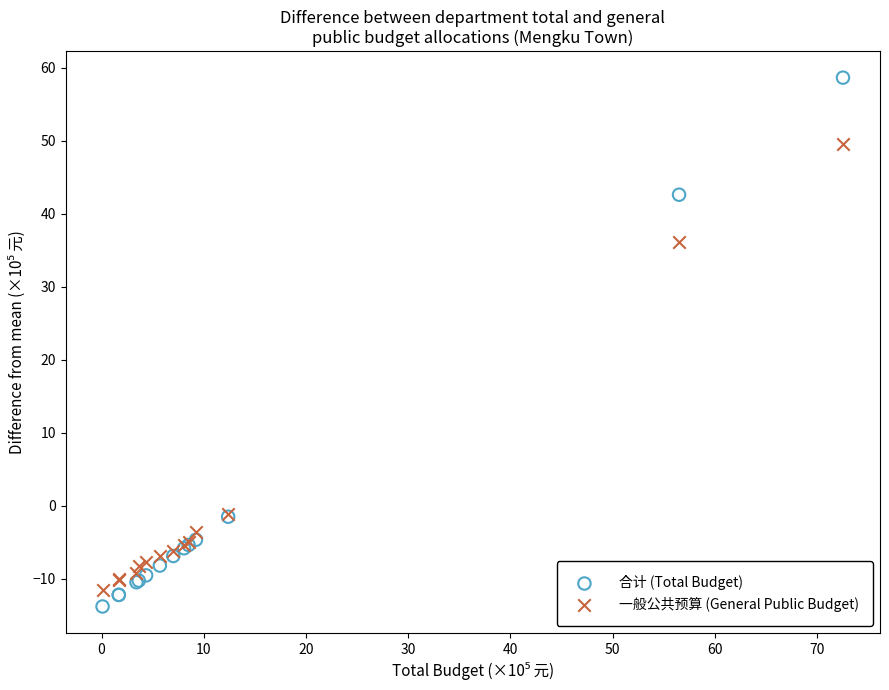

What are all the series names shown in the legend?

合计 (Total Budget), 一般公共预算 (General Public Budget)